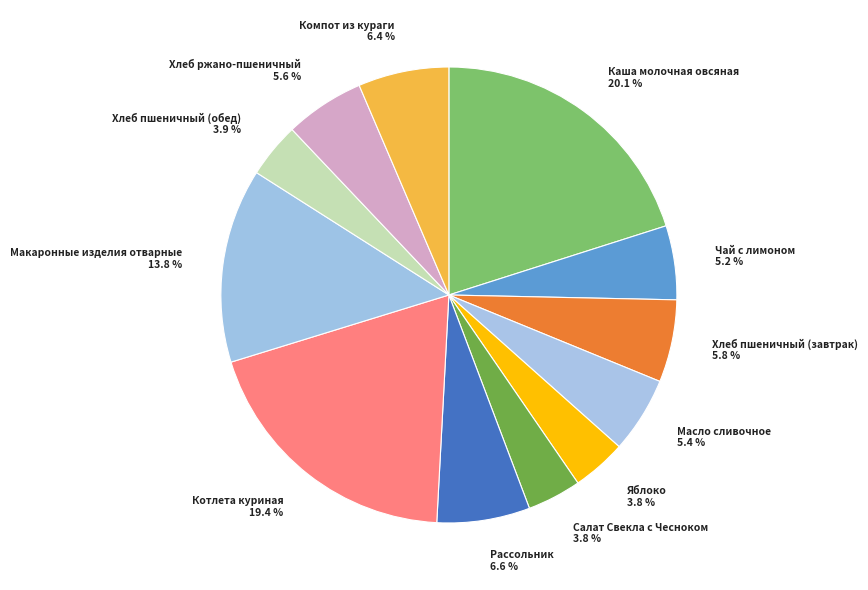

Which has a higher value, Хлеб ржано-пшеничный or Макаронные изделия отварные?

Макаронные изделия отварные